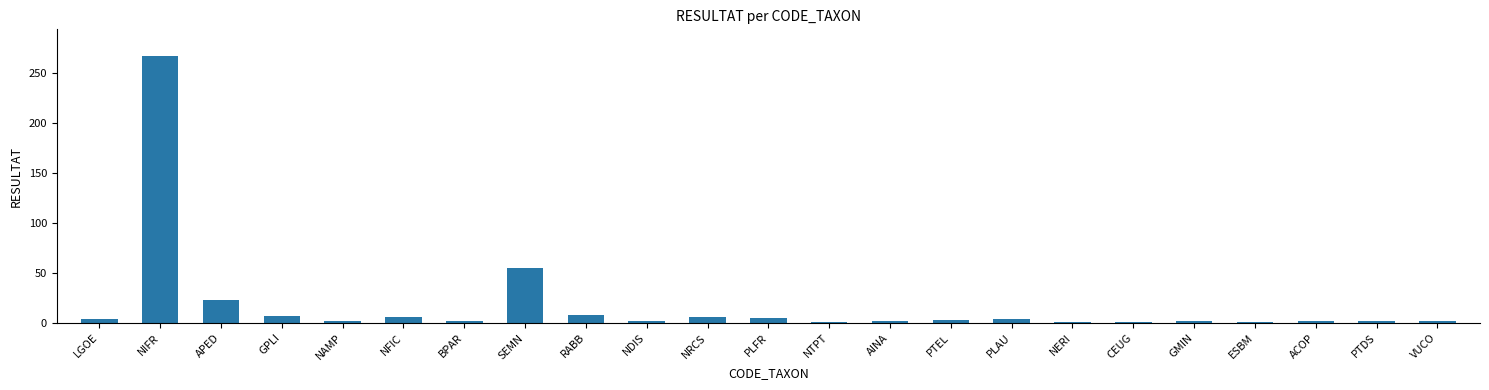

What position from the left is ACOP?

21